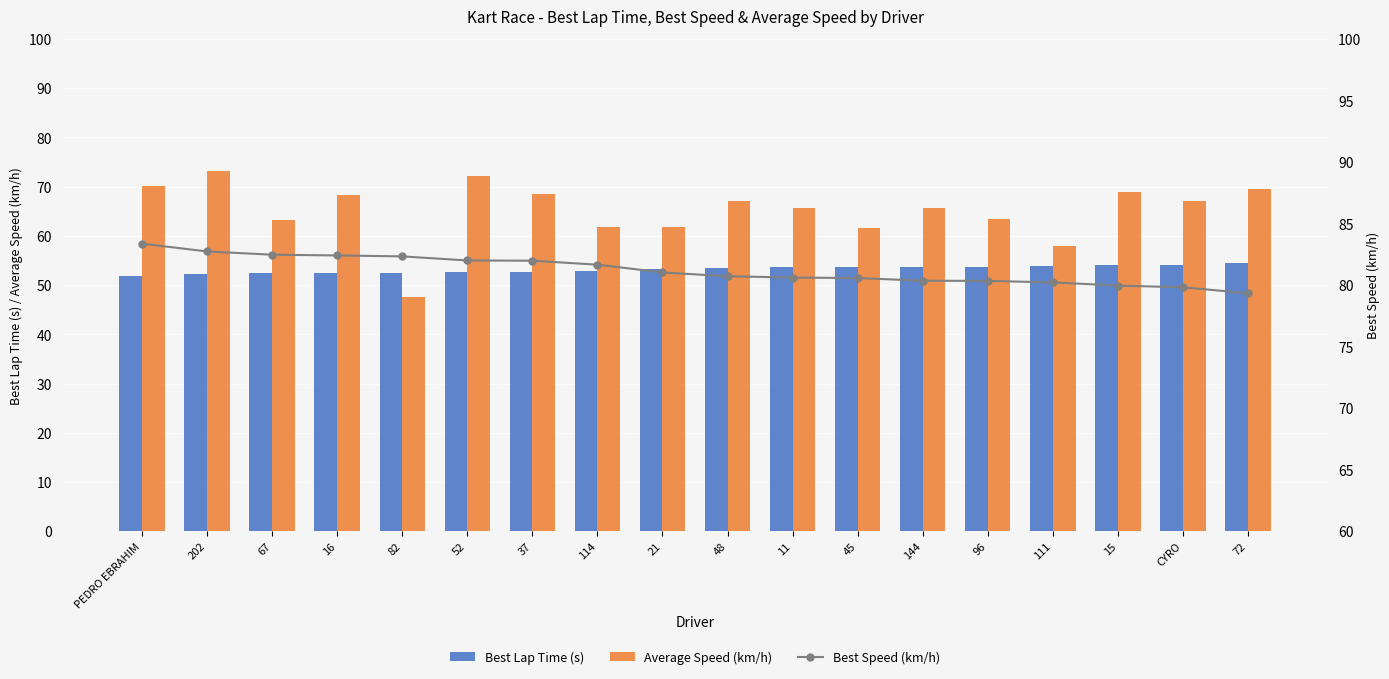

At which category is the sum across all series the highest?

202